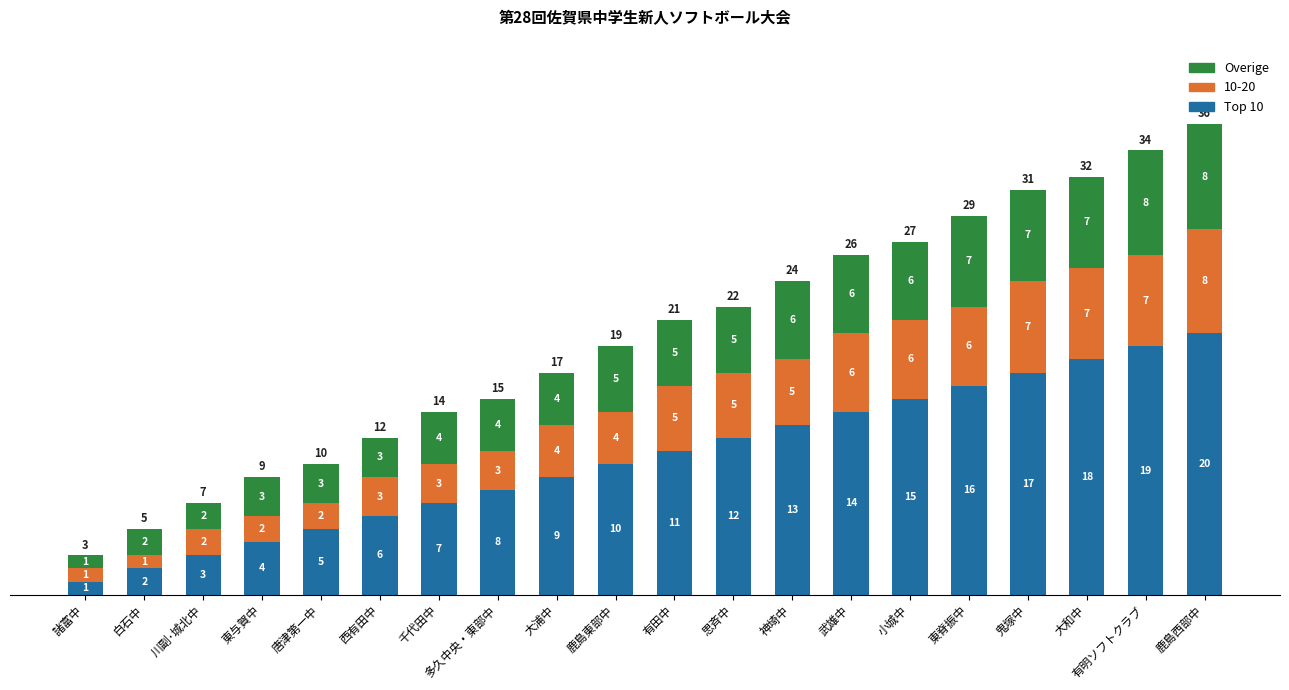

What is the maximum value for Top 10?

20